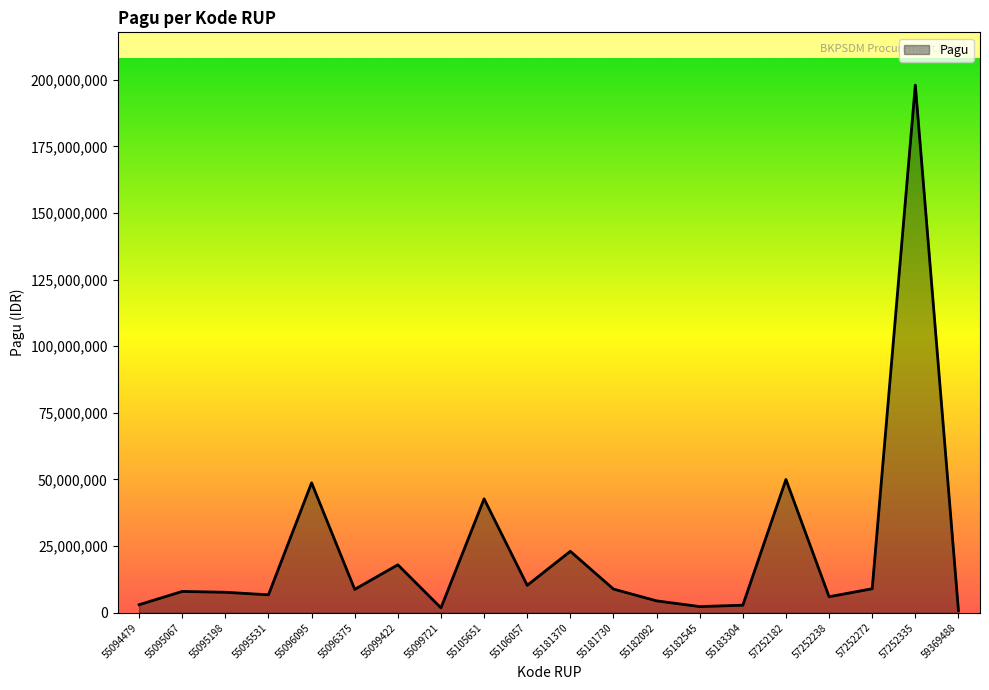

Does the chart display data point markers on the line(s)?

No